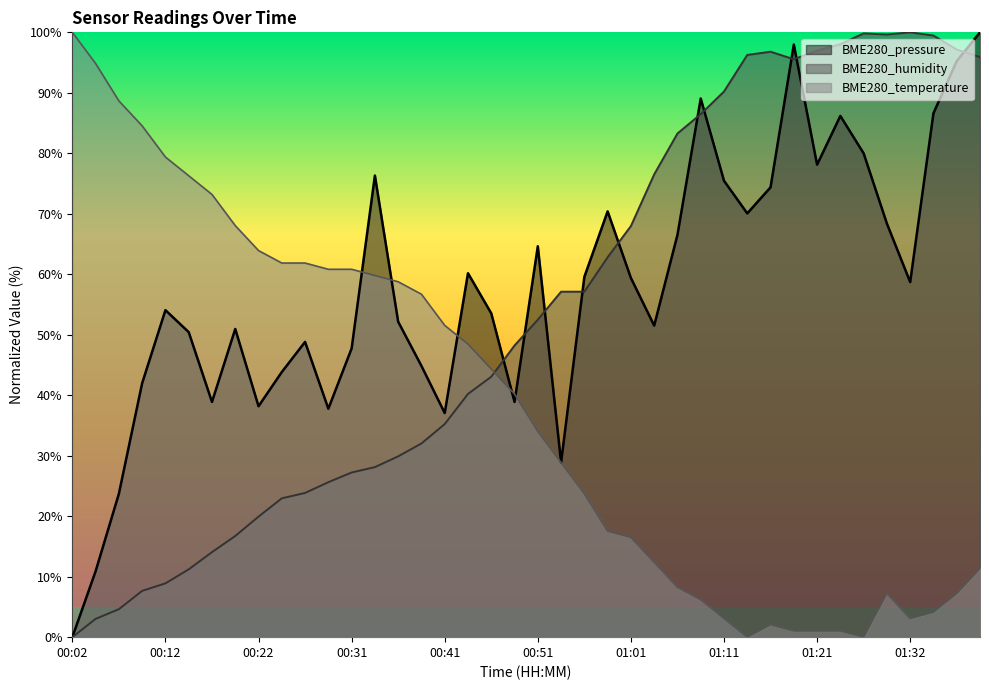

Reading left to right, transcribe all the data shown in this chart.

BME280_pressure: 0.0	10.9	23.7	42.0	54.1	50.4	38.9	51.0	38.2	43.8	48.8	37.8	47.7	76.3	52.2	44.8	37.1	60.2	53.5	38.9	64.6	28.9	59.6	70.4	59.4	51.5	66.5	89.1	75.5	70.1	74.4	98.0	78.1	86.2	80.0	68.4	58.7	86.6	95.2	100.0
BME280_humidity: 0.0	3.0	4.6	7.7	8.9	11.2	14.1	16.7	19.9	23.0	23.8	25.6	27.2	28.1	29.9	32.0	35.2	40.2	43.1	48.2	52.5	57.1	57.1	62.8	68.0	76.5	83.3	86.5	90.2	96.3	96.8	95.6	97.0	98.0	99.8	99.6	100.0	99.5	97.2	95.9
BME280_temperature: 100.0	94.8	88.7	84.5	79.4	76.3	73.2	68.0	63.9	61.9	61.9	60.8	60.8	59.8	58.8	56.7	51.5	48.5	44.3	40.2	34.0	28.9	23.7	17.5	16.5	12.4	8.2	6.2	3.1	0.0	2.1	1.0	1.0	1.0	0.0	7.2	3.1	4.1	7.2	11.3